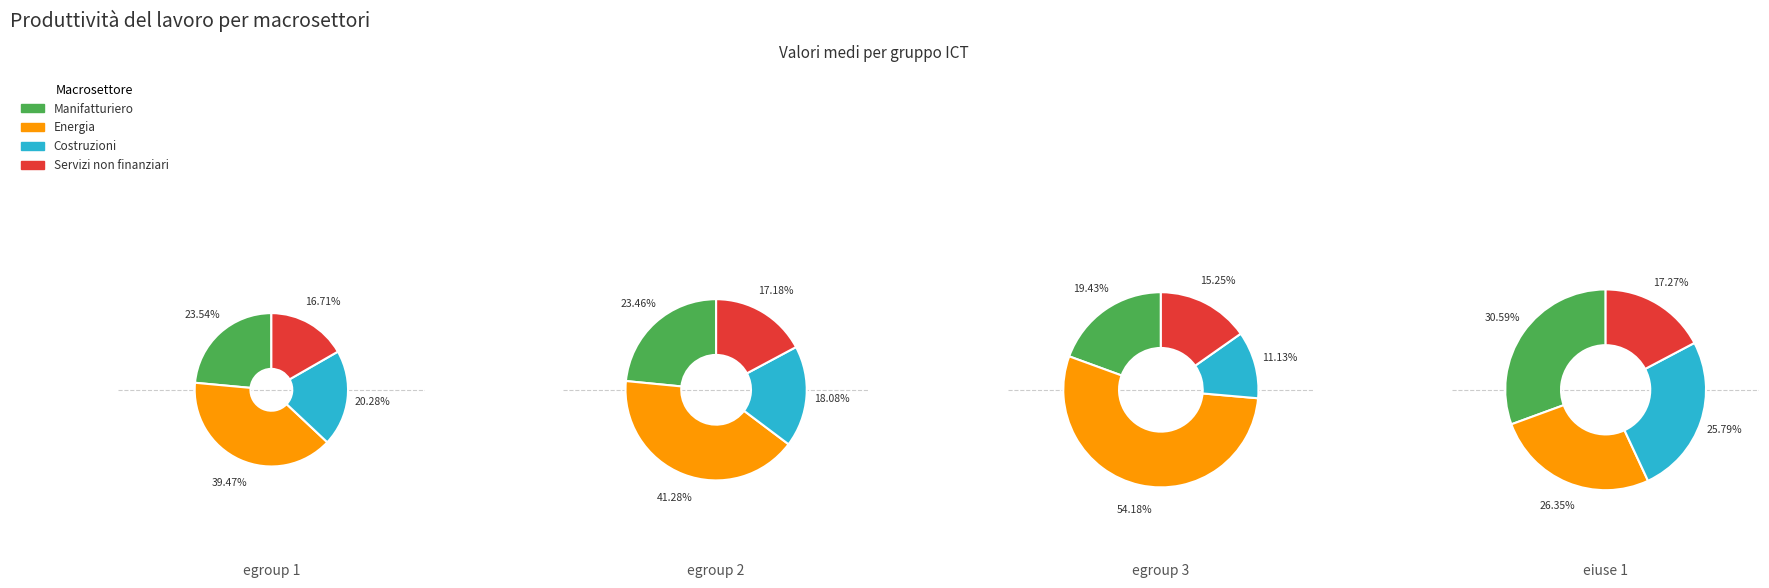

Is eiuse 1 the majority of the pie?

No